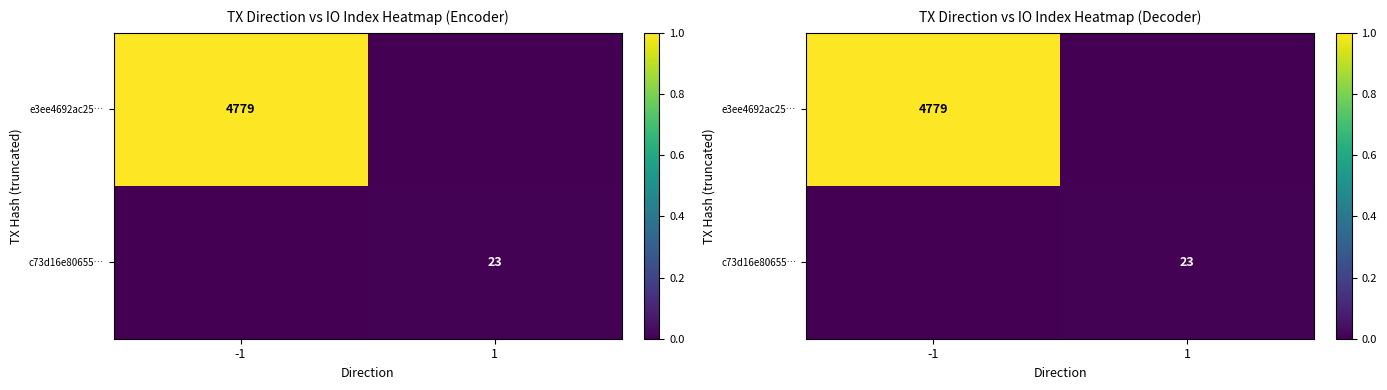

Which has a higher value, 1 or -1?

-1